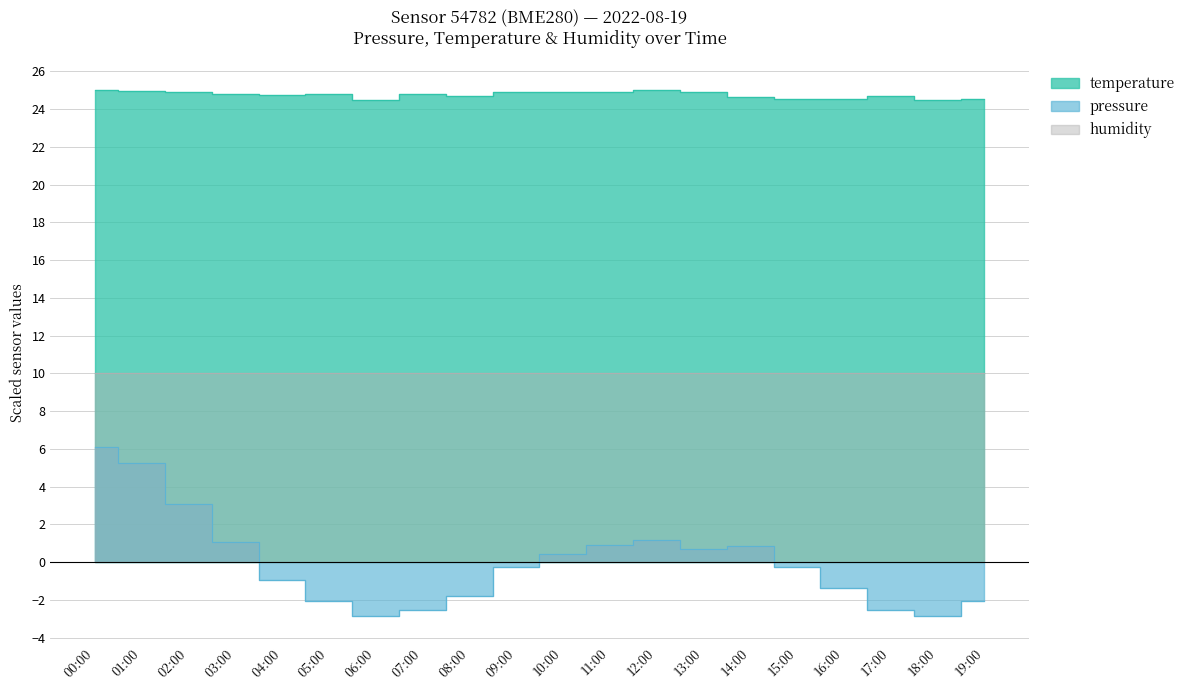

Which category has the highest value across all series?

00:00